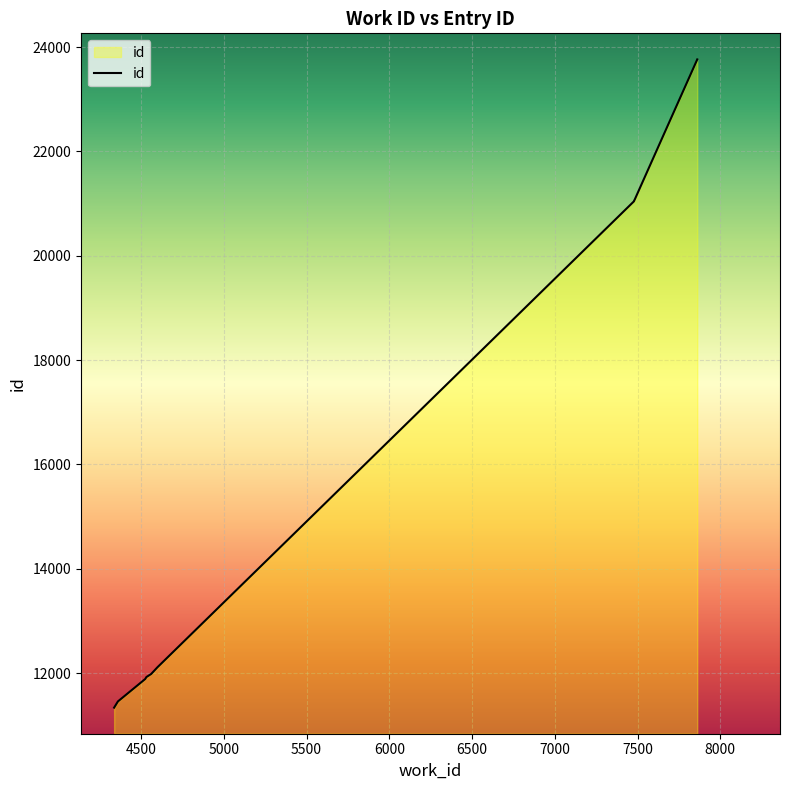

Reading left to right, what are all the values shown in this chart?

11338	11457	11887	11924	11983	12109	21044	21050	21082	23762